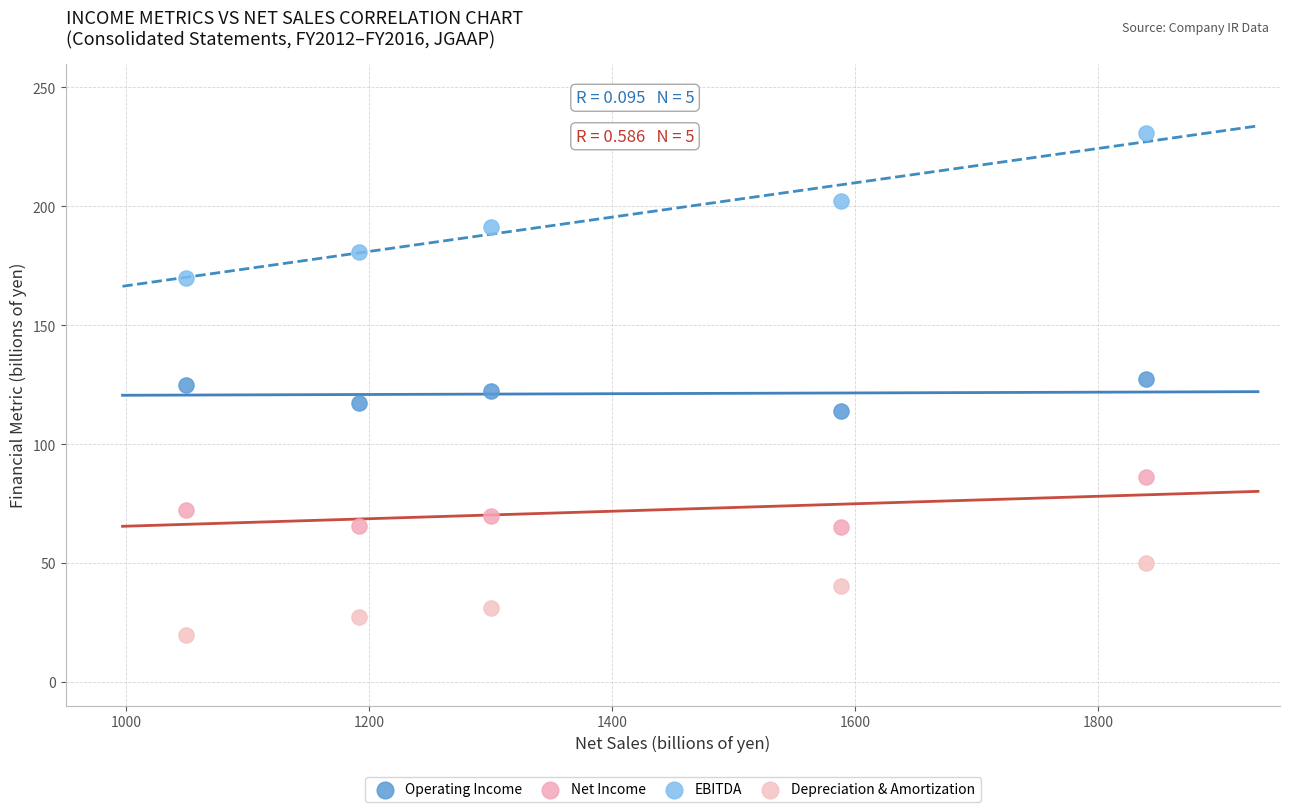

Which series reaches the maximum Y coordinate?

EBITDA